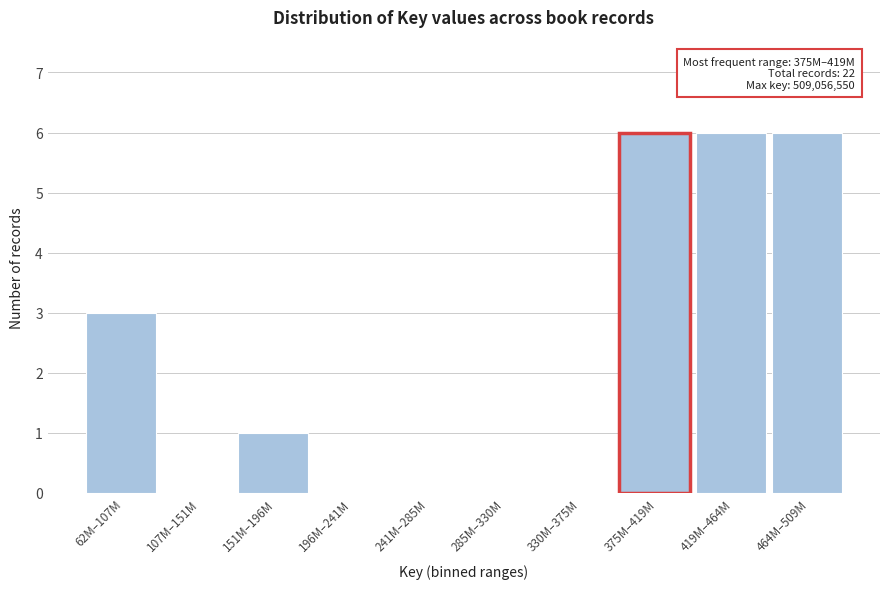

Reading left to right, transcribe all the data shown in this chart.

62M–107M=3	107M–151M=0	151M–196M=1	196M–241M=0	241M–285M=0	285M–330M=0	330M–375M=0	375M–419M=6	419M–464M=6	464M–509M=6